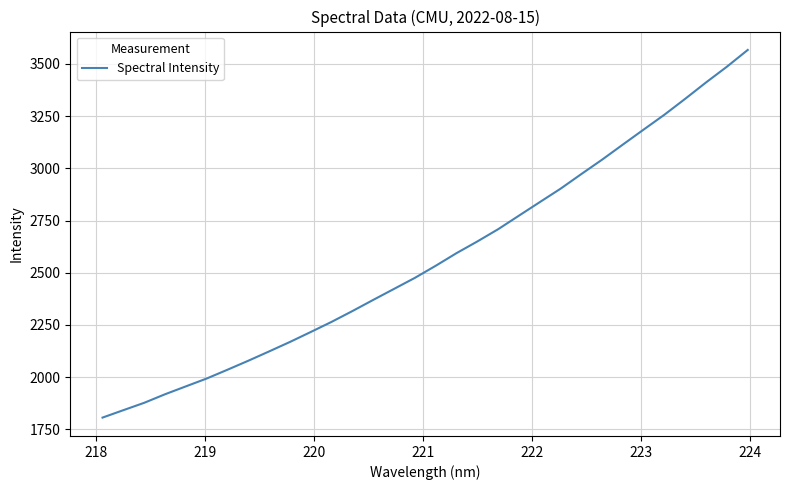

Does the chart have visible grid lines?

Yes